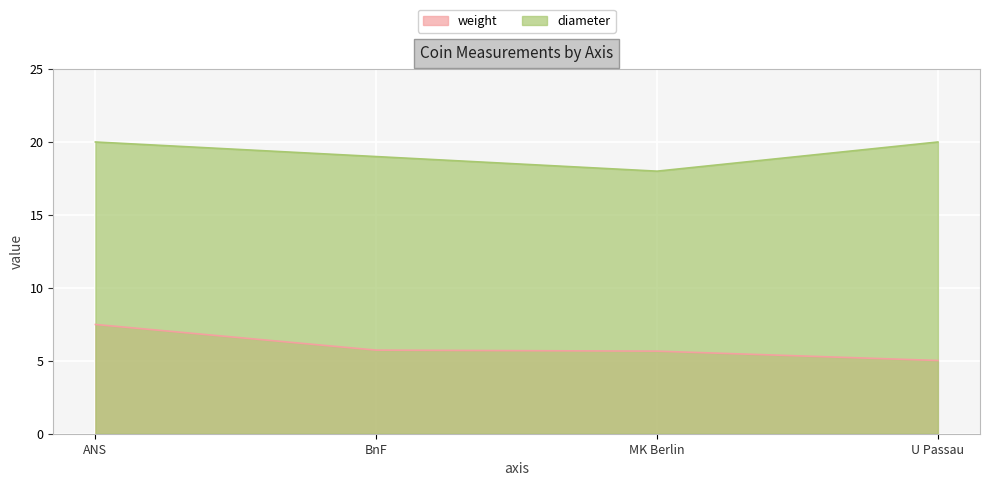

Which series changed the most between ANS and BnF?

weight